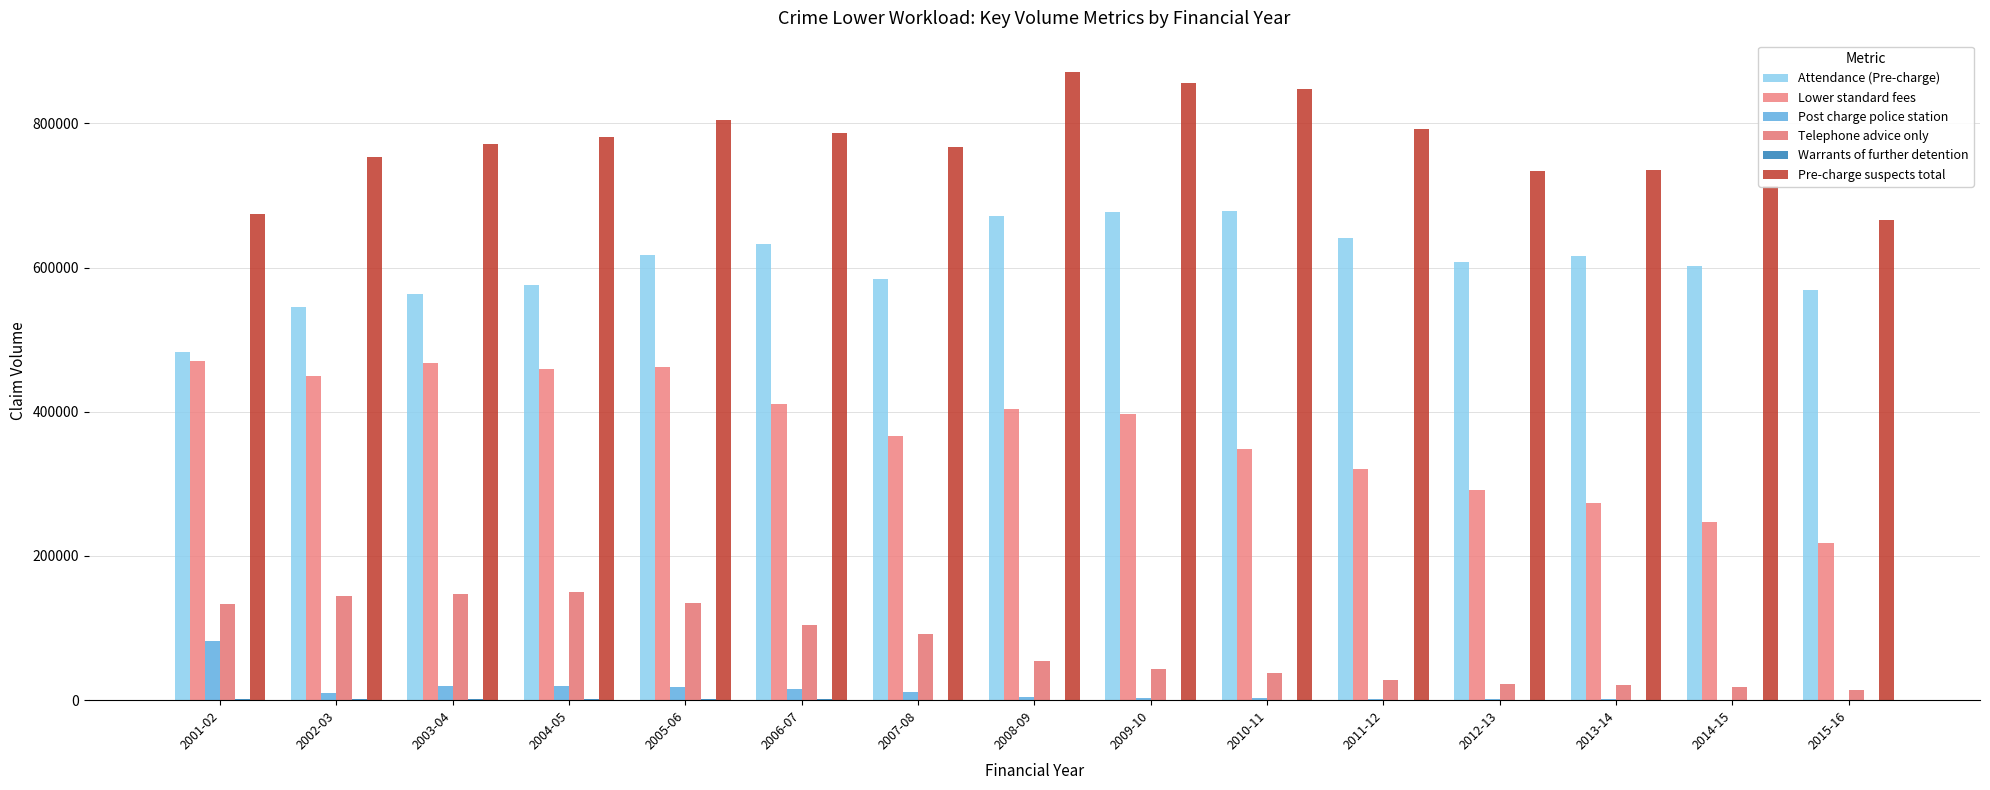

What is the value of the Attendance (Pre-charge) bar at the 12th from the left?

608132